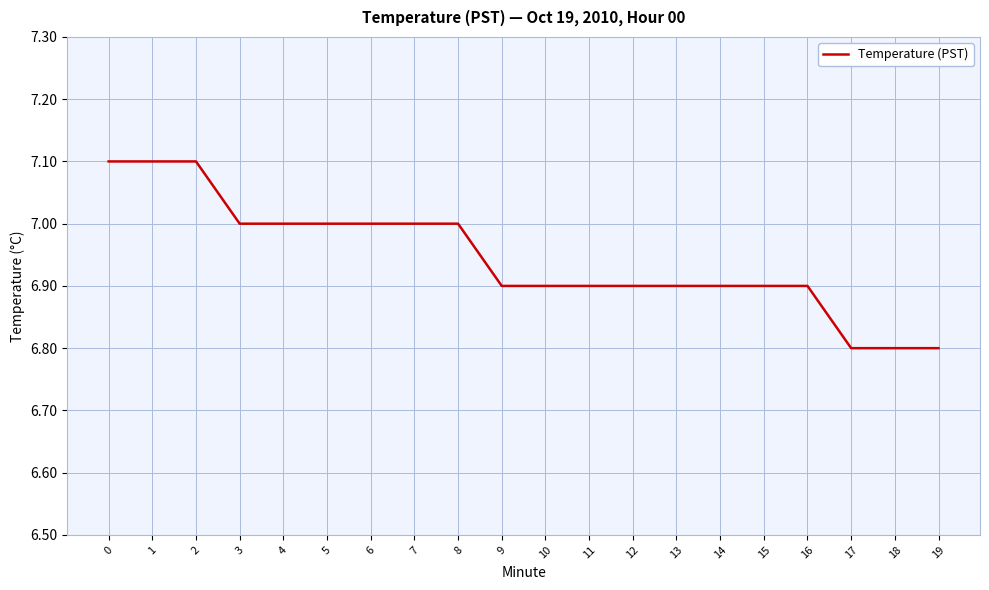

The chart shows a value of 11.8 at 15. True or false?

False